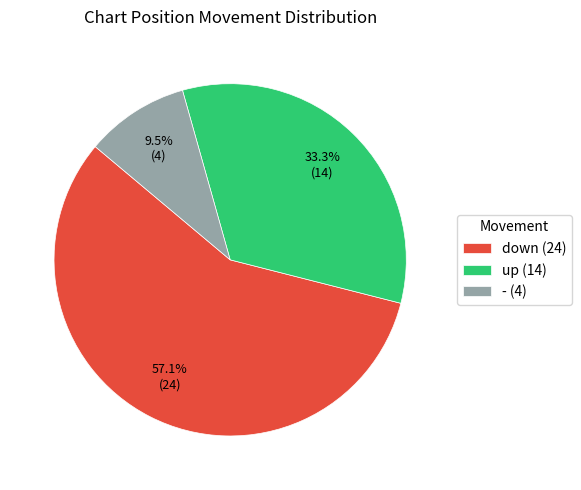

Which slice represents more than half of the pie?

down (24)